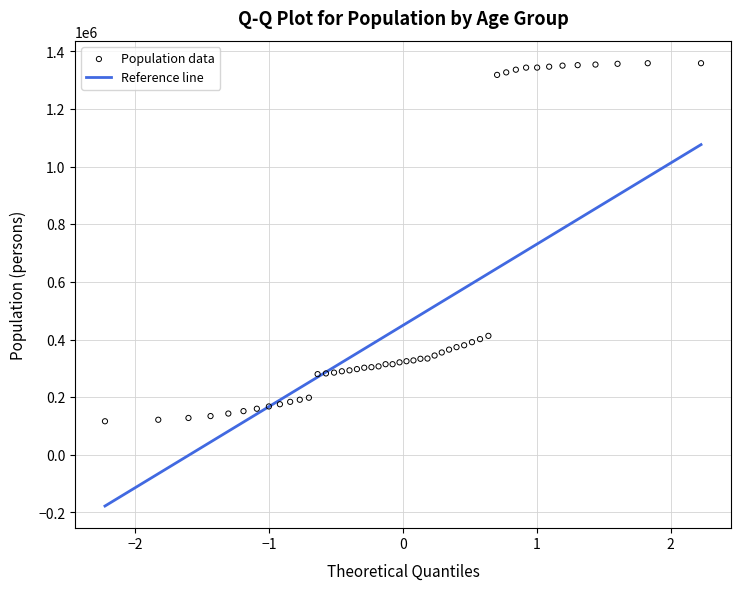

What is the range of Y values (max minus min)?

1242616